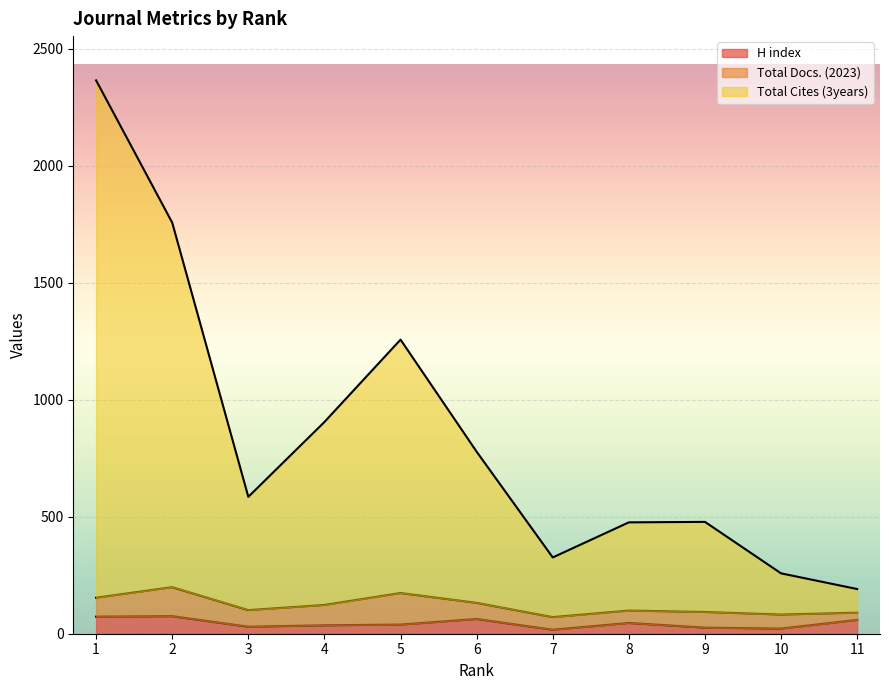

Is it true that Total Cites (3years) equals 697 at 9?

False